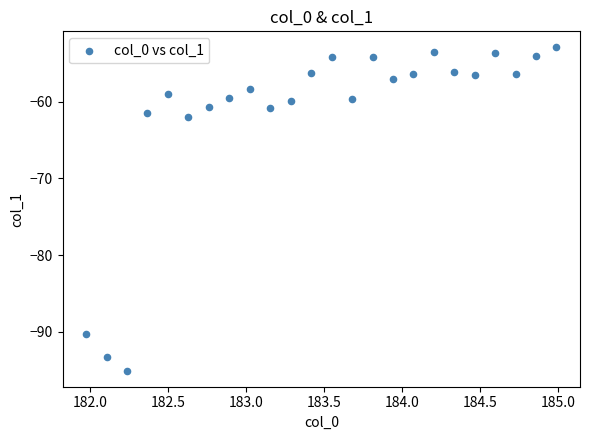

What is the range of Y values (max minus min)?

42.1